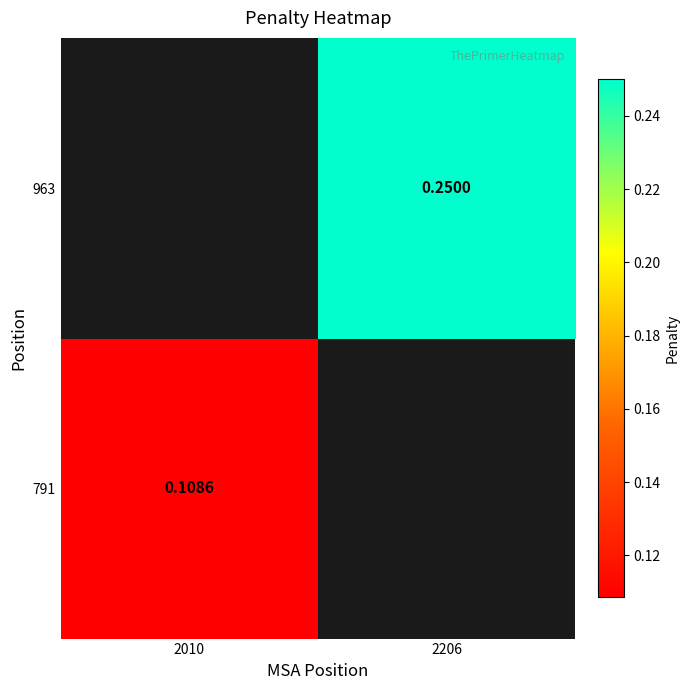

Is the value of 963 at 2206 greater than the value of 791 at 2010?

Yes